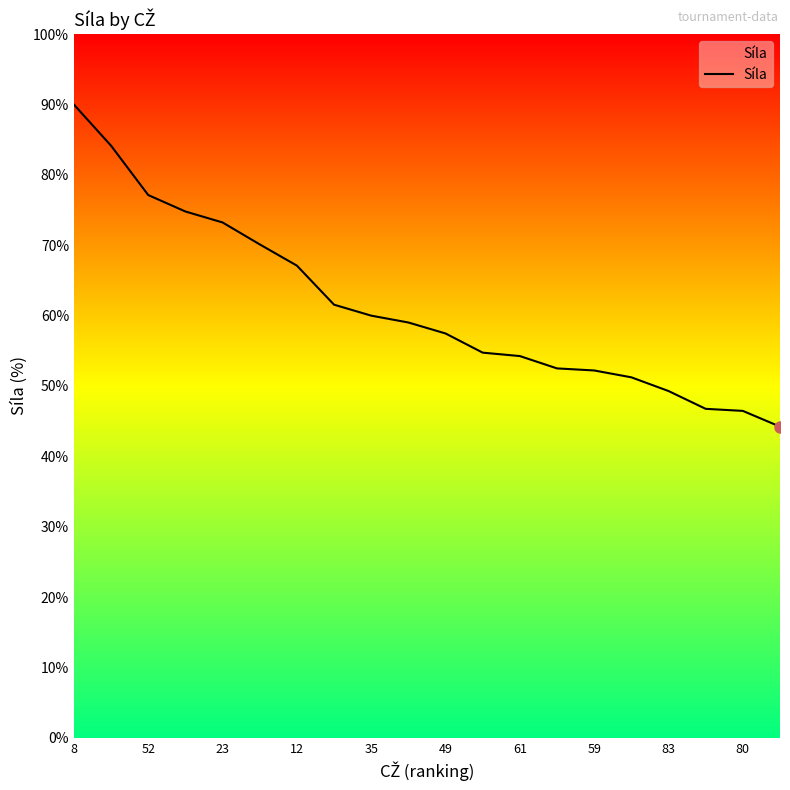

How many lines are shown in the chart?

1